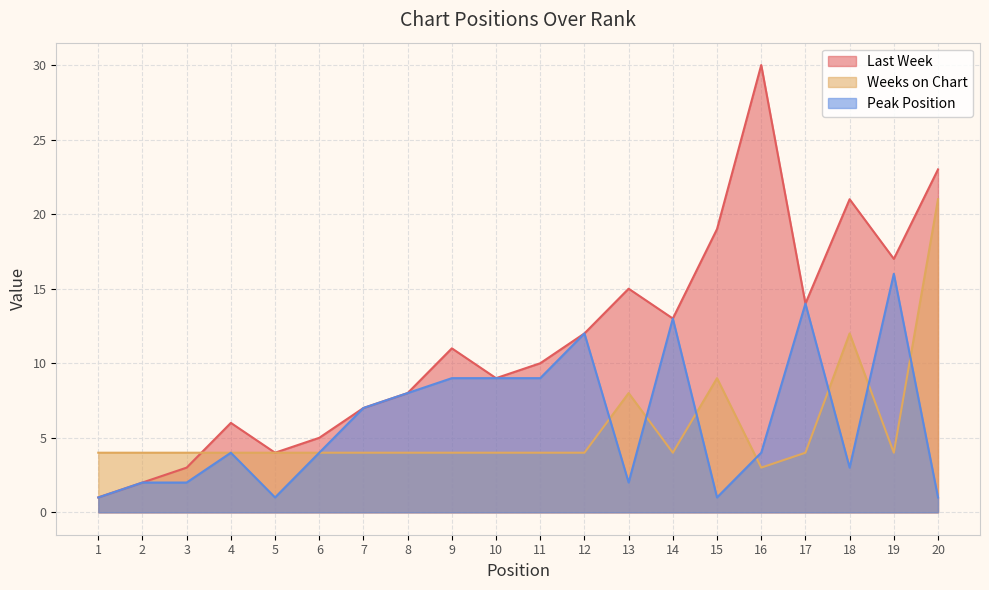

At which label does Peak Position reach its peak?

19